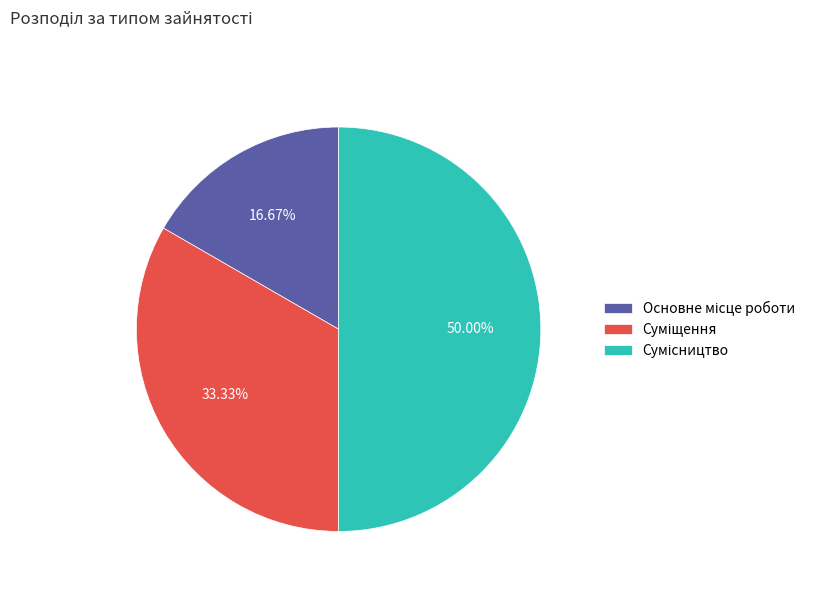

Is it true that Основне місце роботи is 22% of the pie?

False